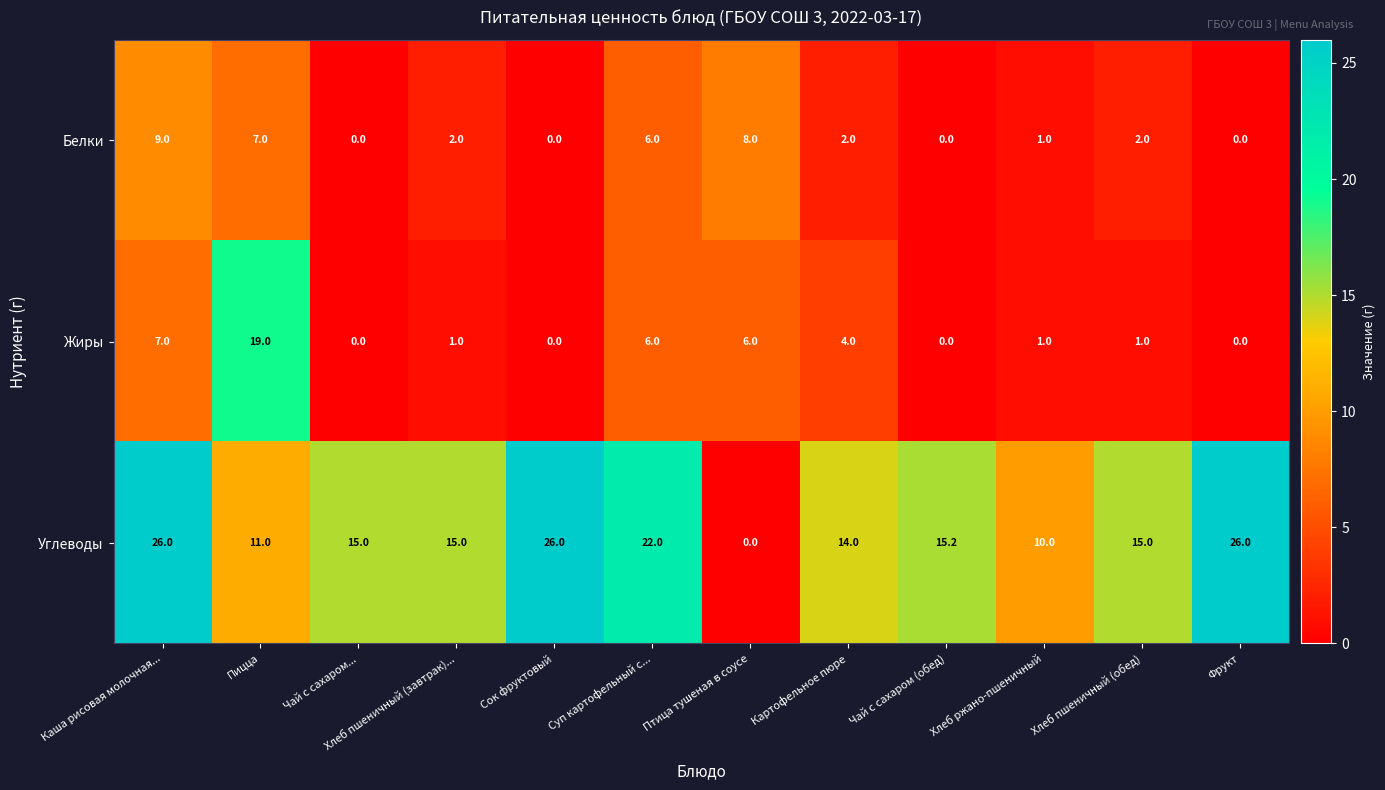

Which series has the largest total across all categories?

Углеводы